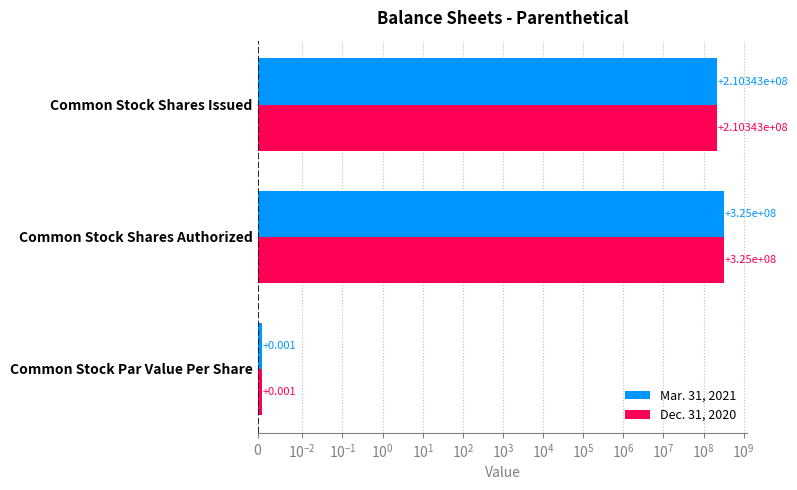

How many data points does each series have?

3